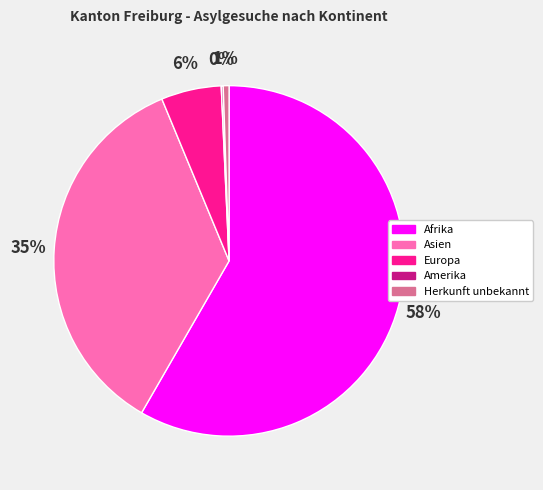

The Asien slice represents 35% of the pie. True or false?

True